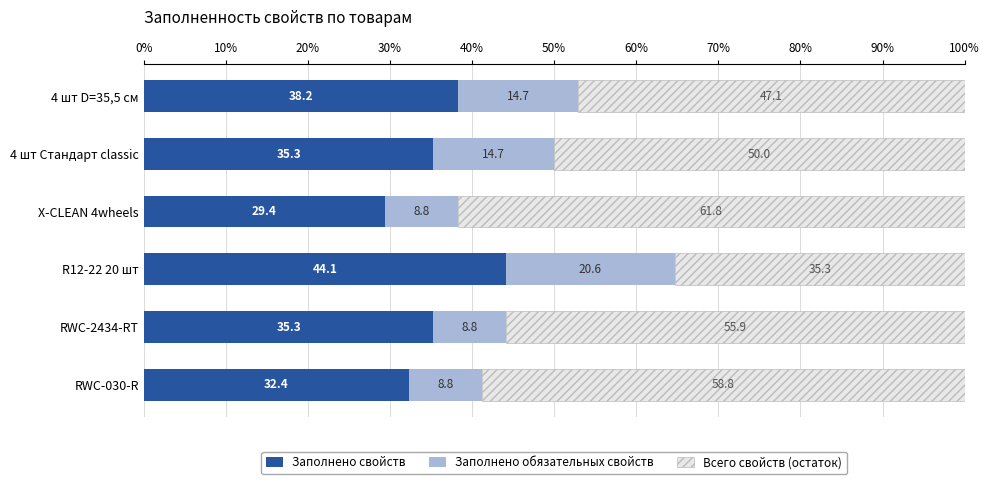

Read the Заполнено свойств value at R12-22 20 шт.

44.1